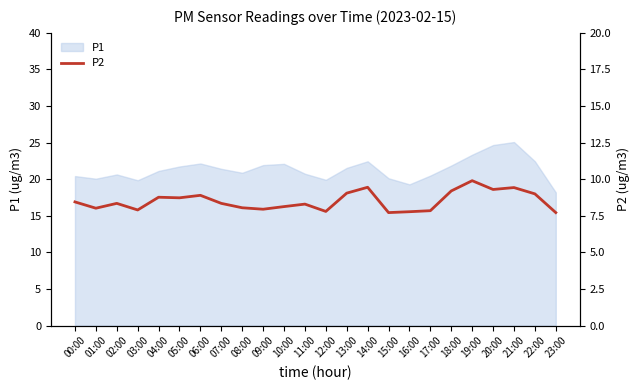

Approximately how many times larger is the value at 00:00 compared to 18:00?

0.9